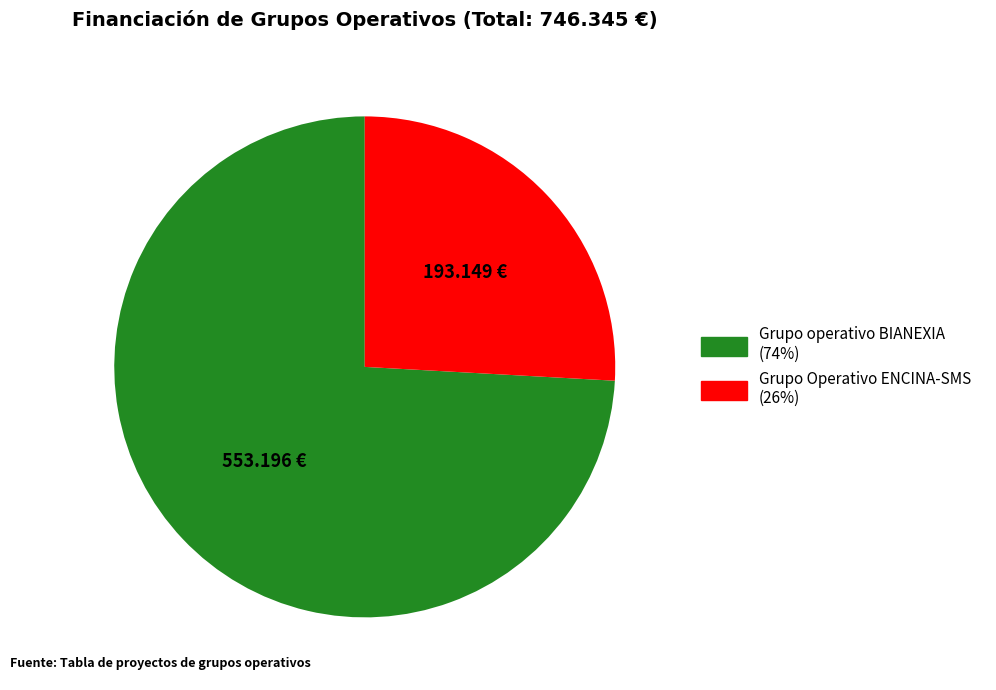

Which slice is the largest?

Grupo operativo BIANEXIA